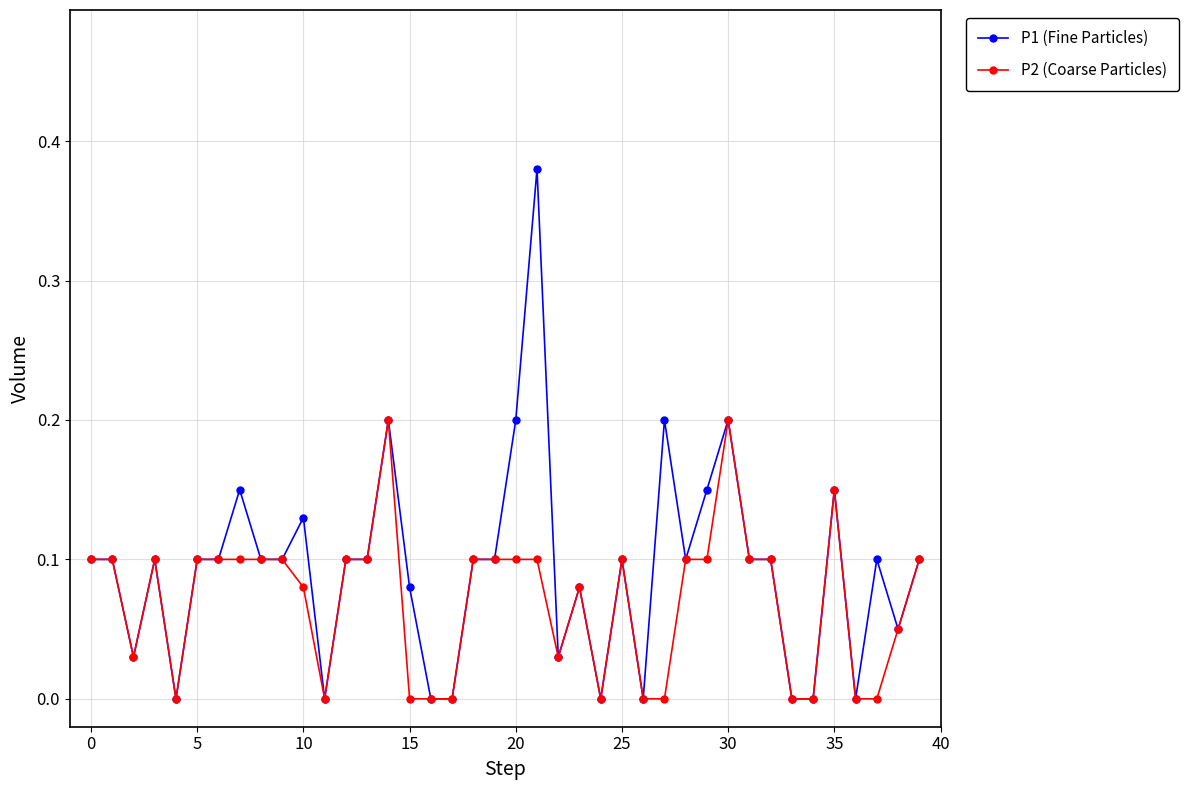

Which series has the widest spread of values?

P1 (Fine Particles)